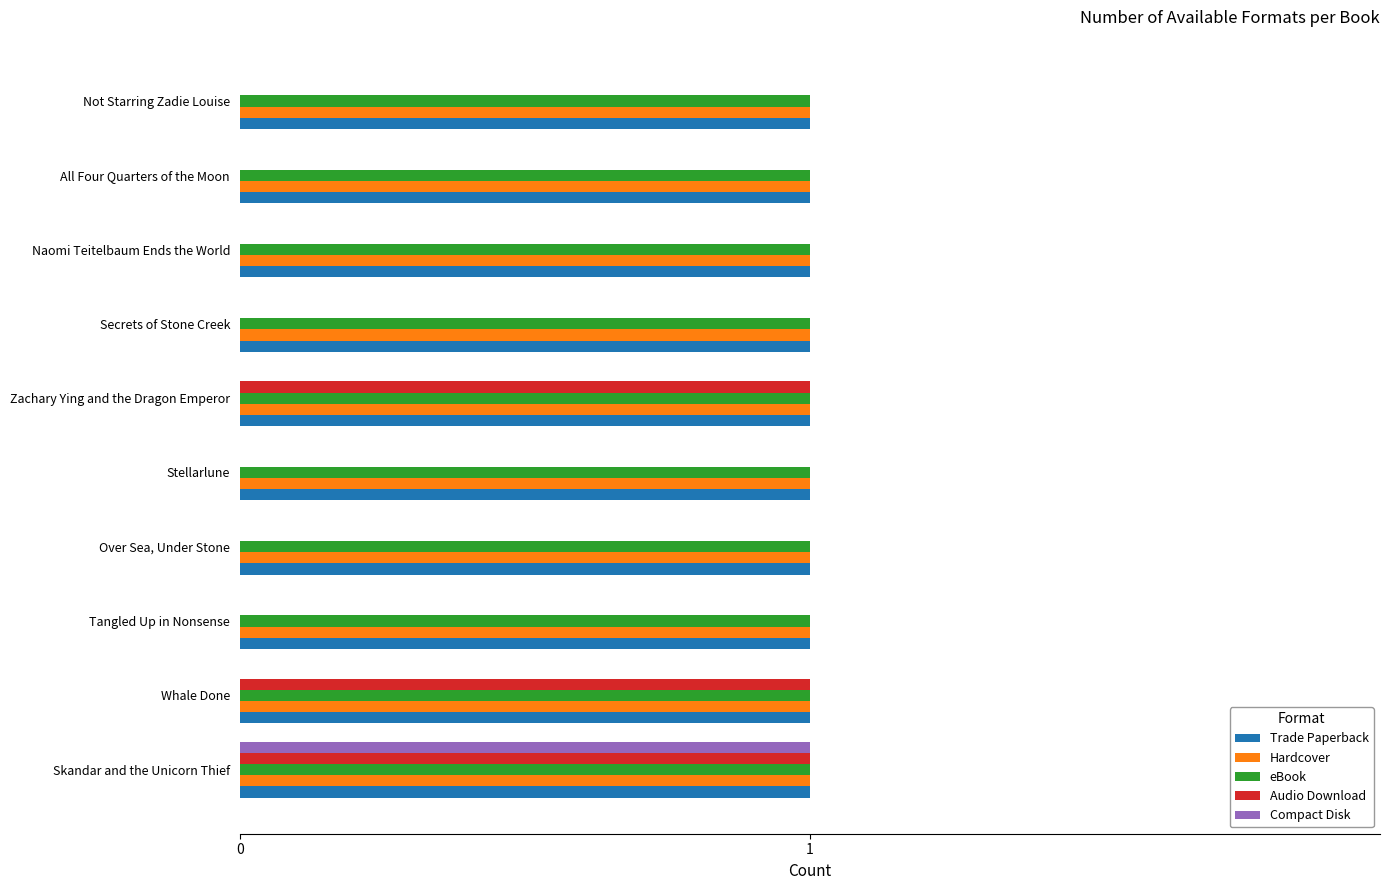

What is the sum of all Trade Paperback values?

10